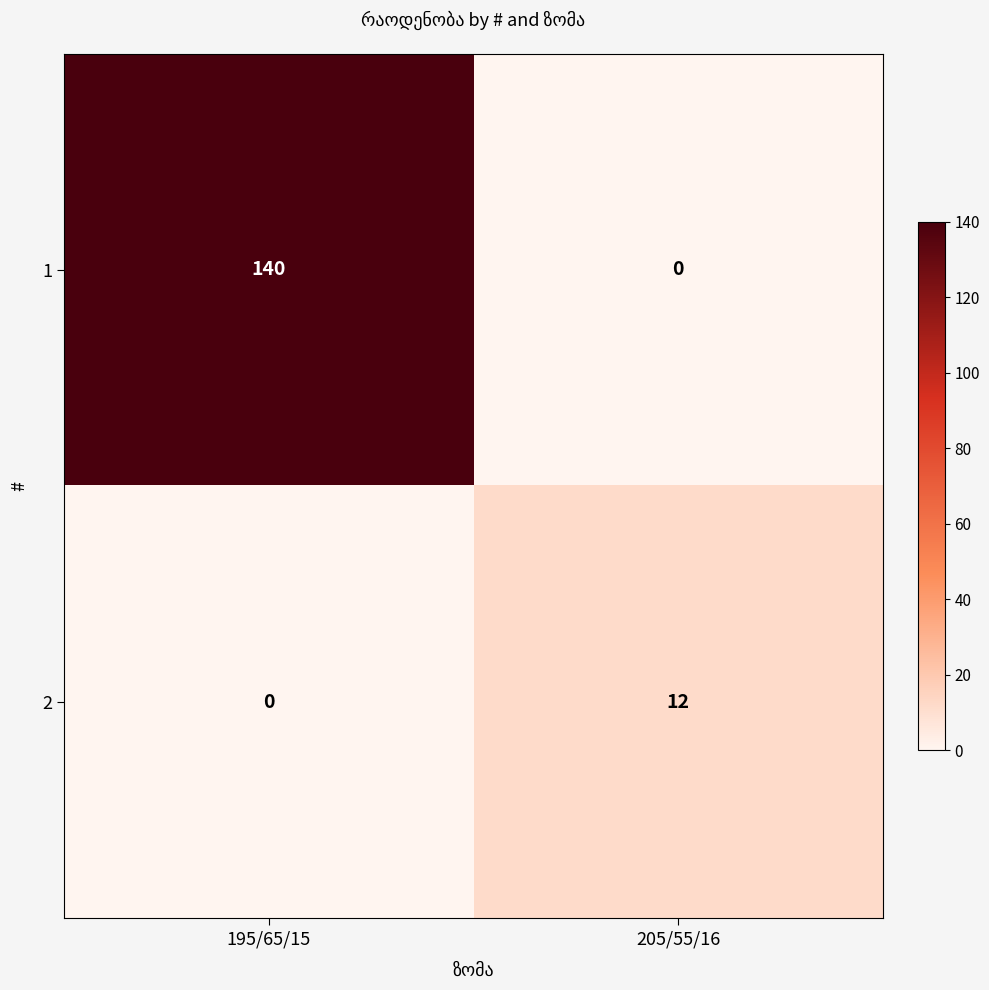

What is the sum of all 1 values?

140